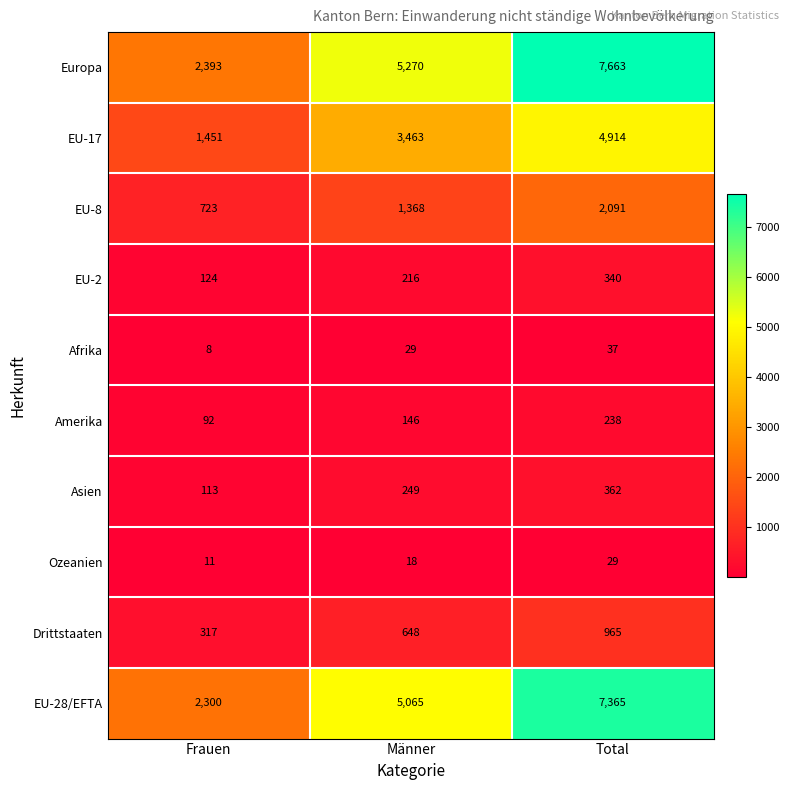

List the series in order of their peak value, highest first.

Europa, EU-28/EFTA, EU-17, EU-8, Drittstaaten, Asien, EU-2, Amerika, Afrika, Ozeanien